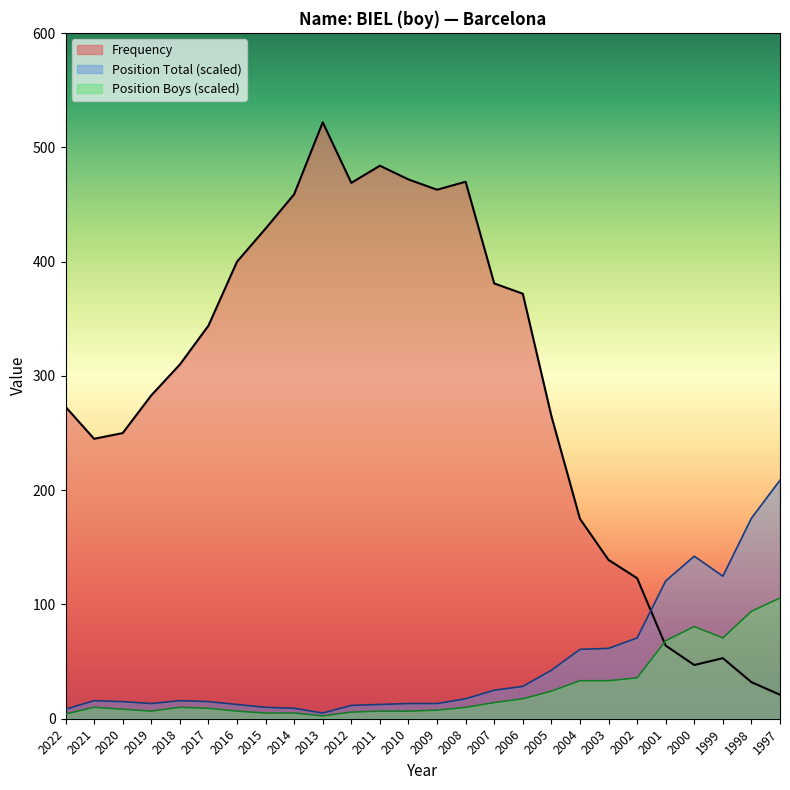

True or false: Position Boys has a value of 127.9 at 1998.

False